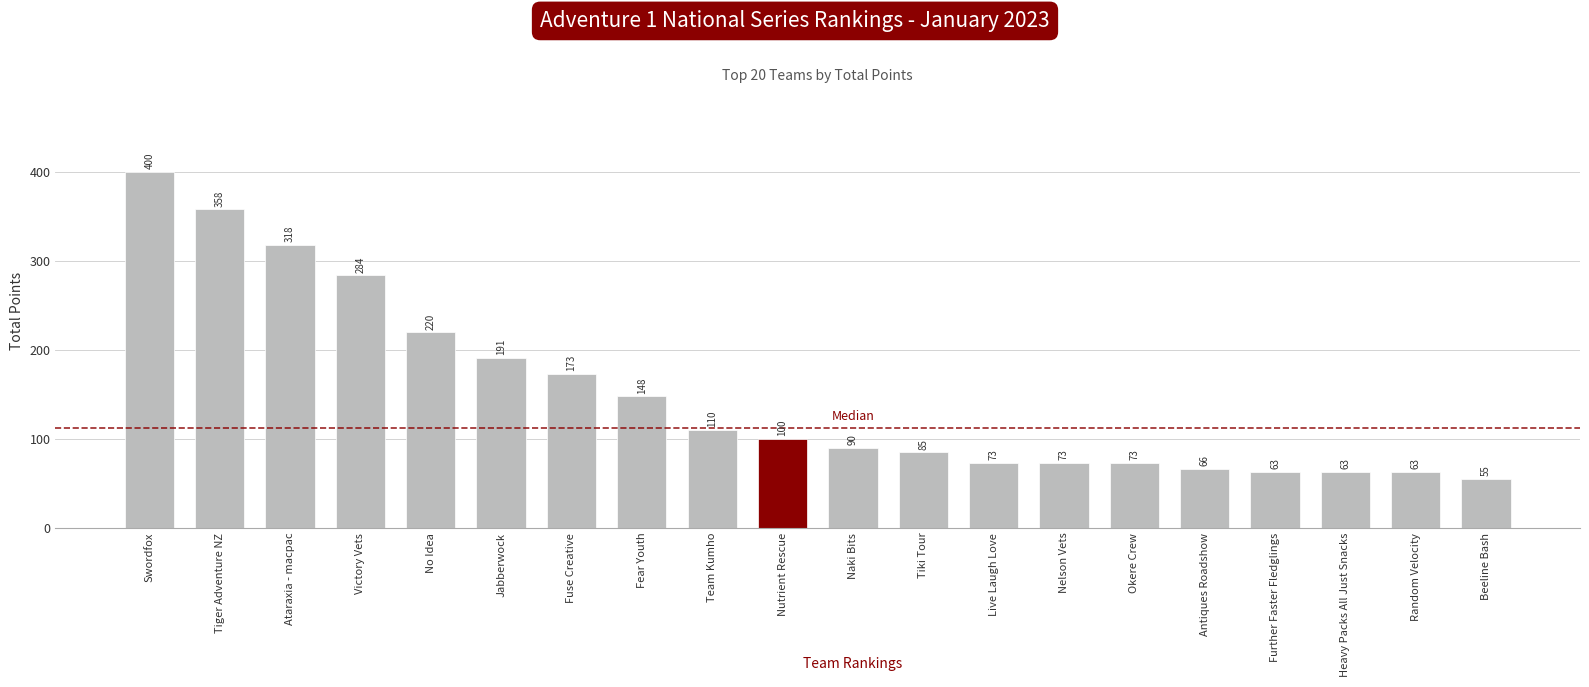

Are the bars grouped side by side (vs. stacked)?

No